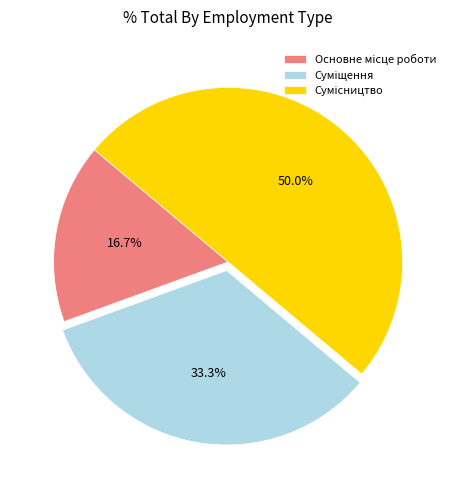

To the nearest percent, what portion does Основне місце роботи represent?

17%